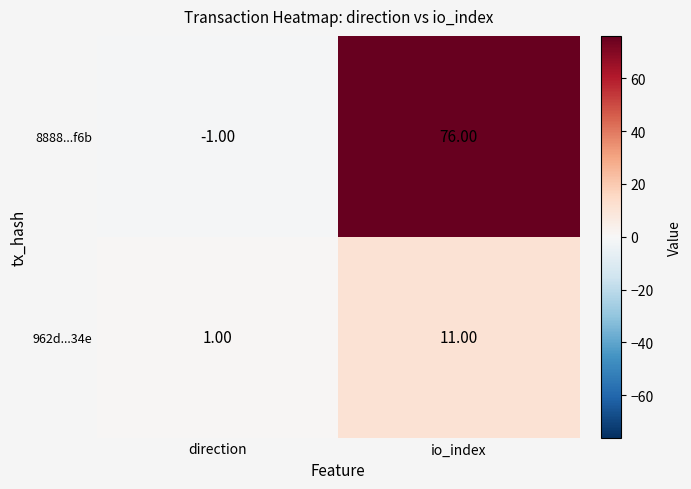

Rank the series by their average value, from highest to lowest.

8888...f6b, 962d...34e